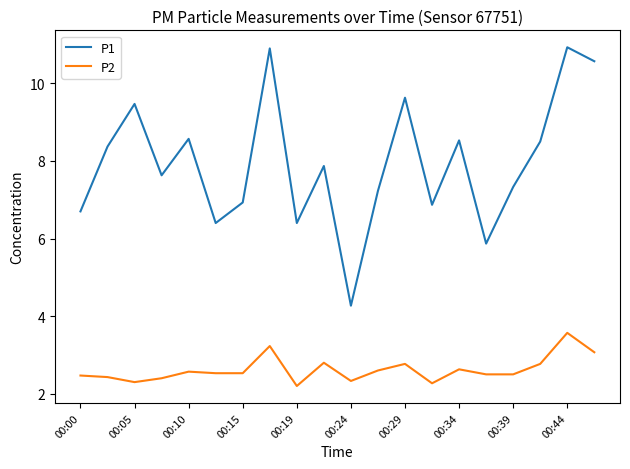

What is the greatest value displayed?

10.9